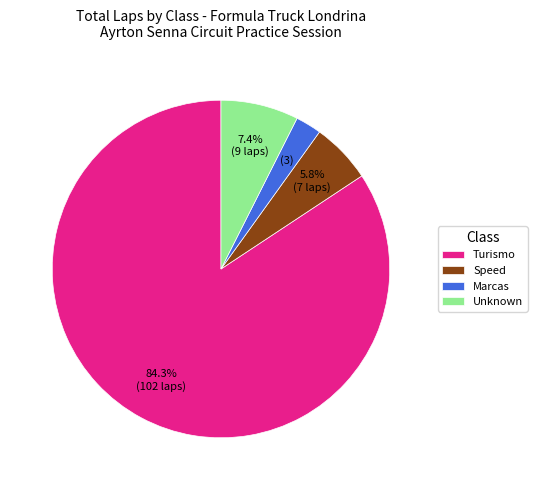

Which category accounts for the majority?

Turismo